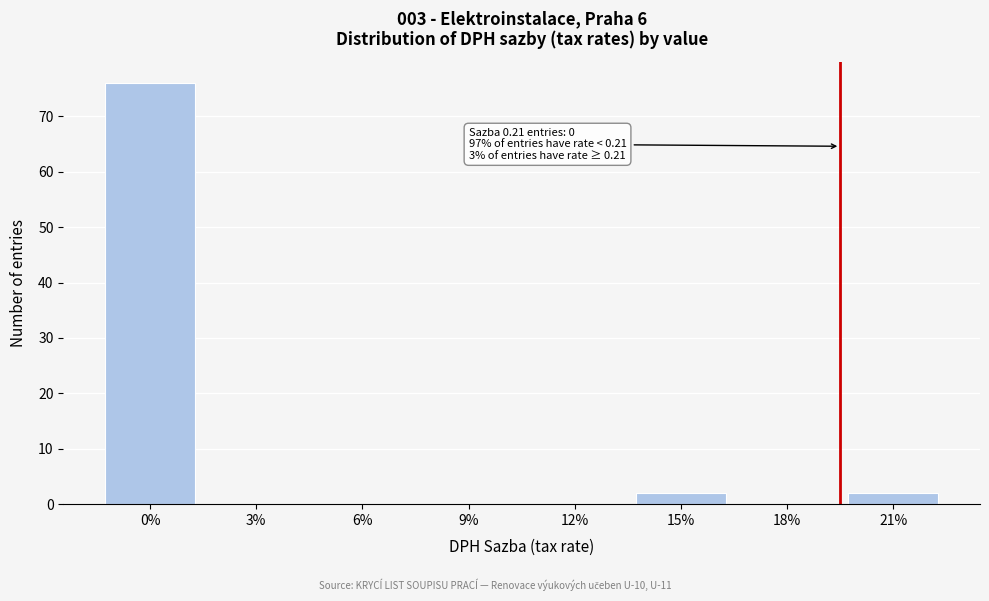

Reading right to left, extract all data points from this chart.

21%=2	18%=0	15%=2	12%=0	9%=0	6%=0	3%=0	0%=76